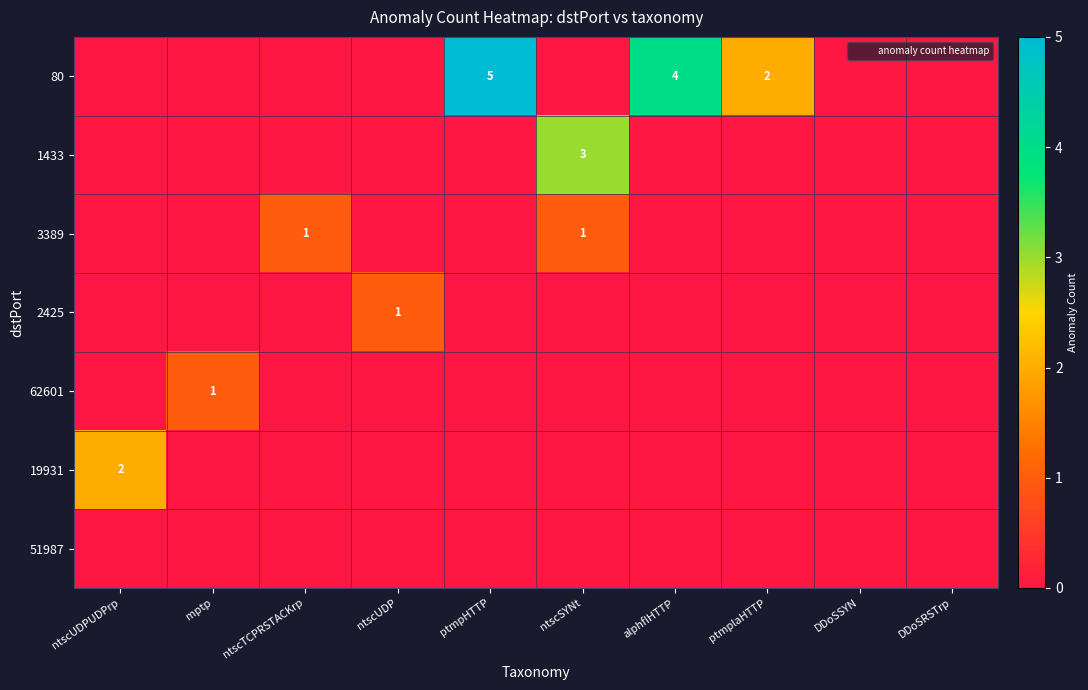

The value of 62601 at alphflHTTP is 0. True or false?

True